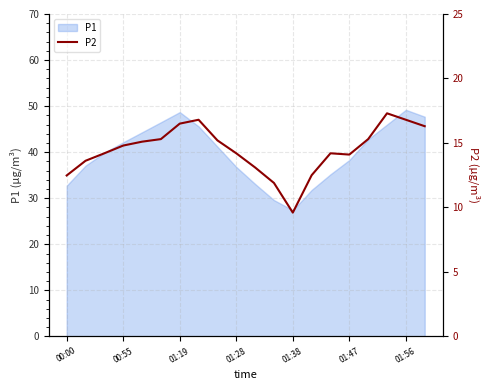

What position from the left is 10?

11